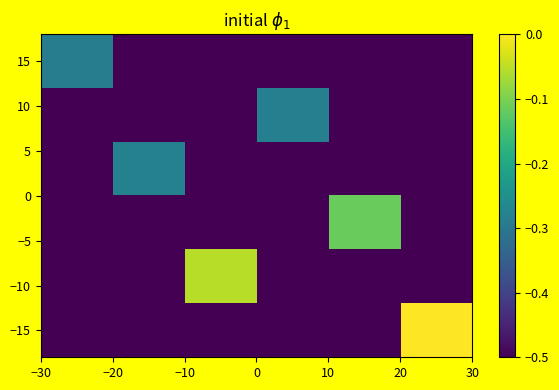

How many categories are shown in the chart?

6